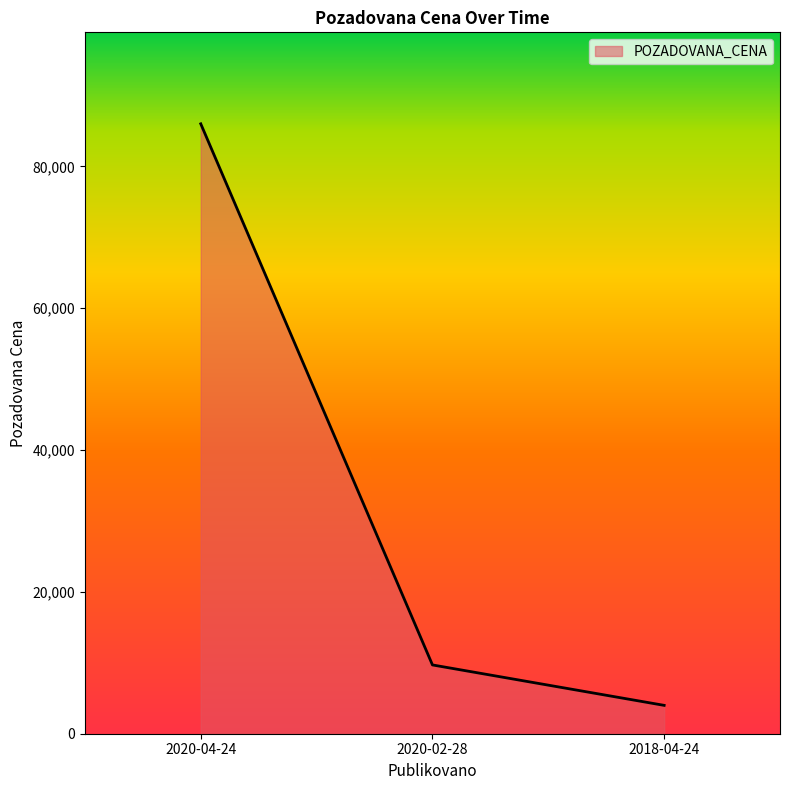

The chart shows a value of 86006 at 2020-04-24. True or false?

True